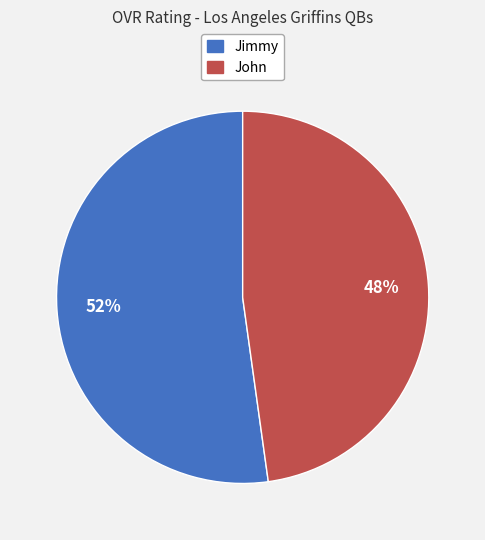

Count the number of slices in the pie.

2